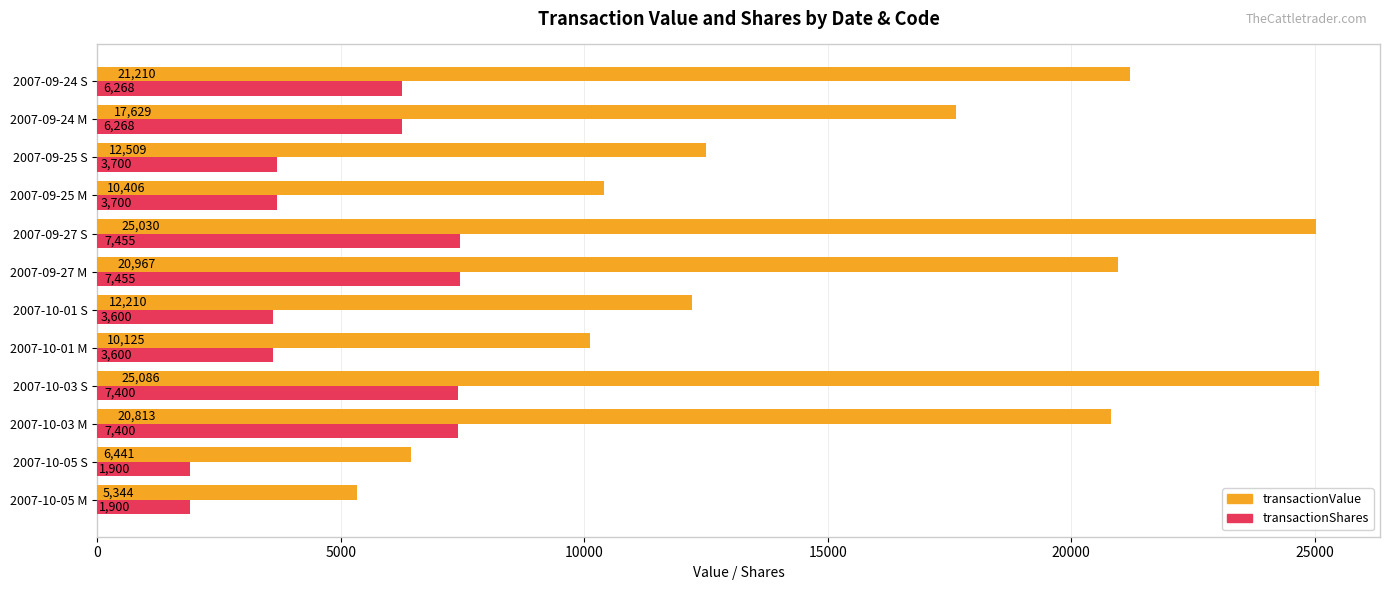

Rank the series by their maximum value, from highest to lowest.

transactionValue, transactionShares